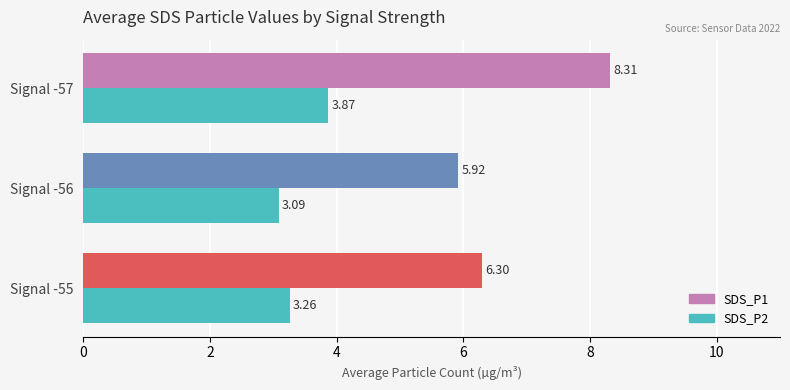

What is the lowest value of the SDS_P1 series?

5.9